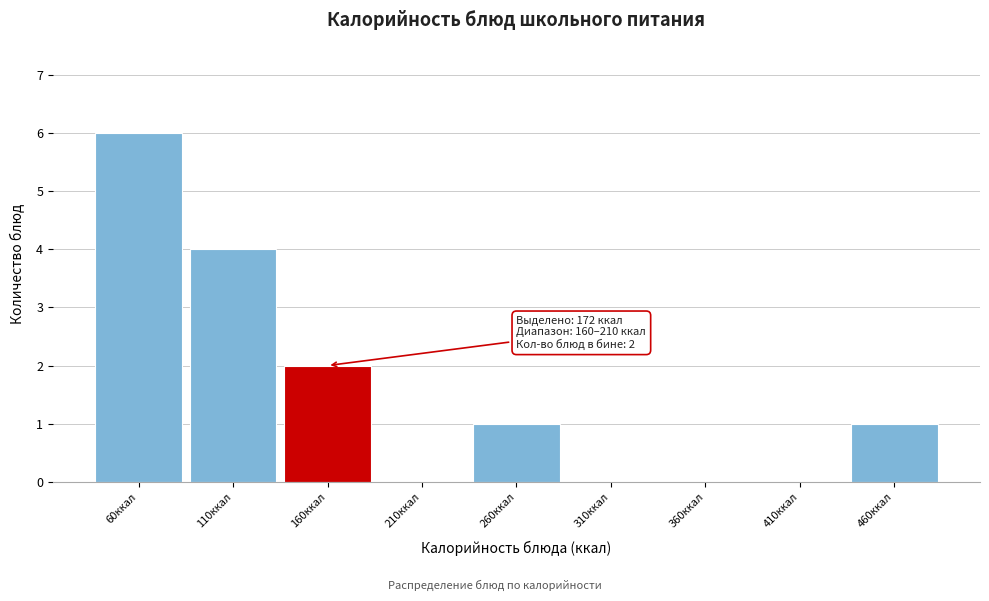

Reading right to left, transcribe all the data shown in this chart.

460ккал=1	410ккал=0	360ккал=0	310ккал=0	260ккал=1	210ккал=0	160ккал=2	110ккал=4	60ккал=6